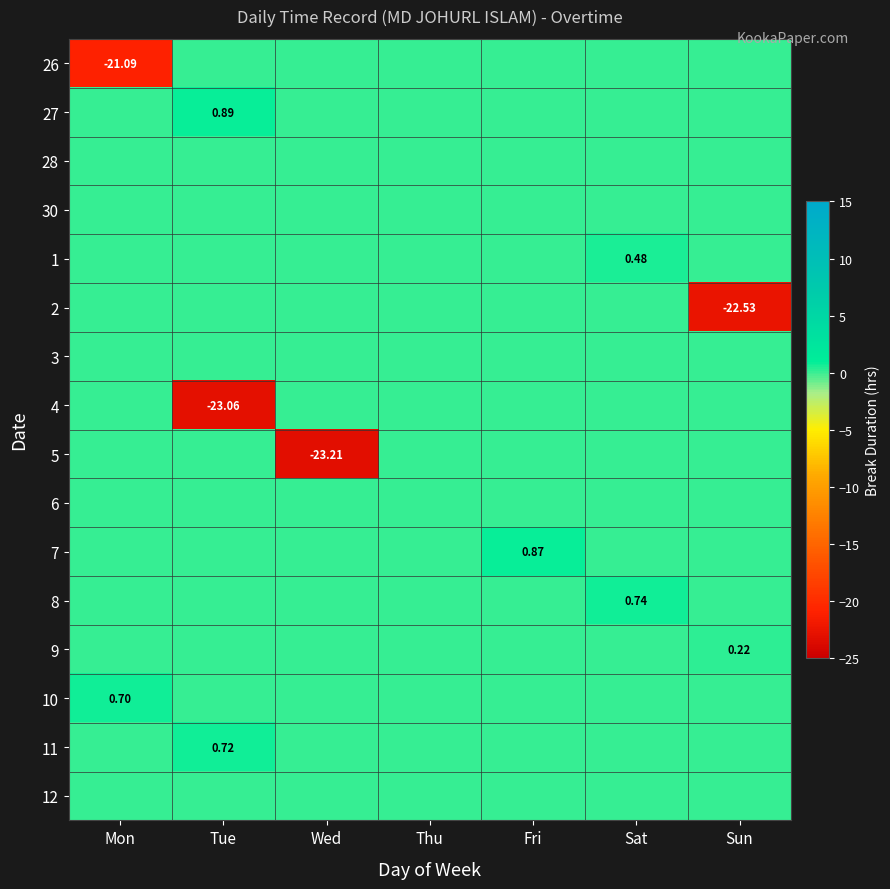

List the series in order of their peak value, lowest first.

26, 28, 30, 2, 3, 4, 5, 6, 12, 9, 1, 10, 11, 8, 7, 27